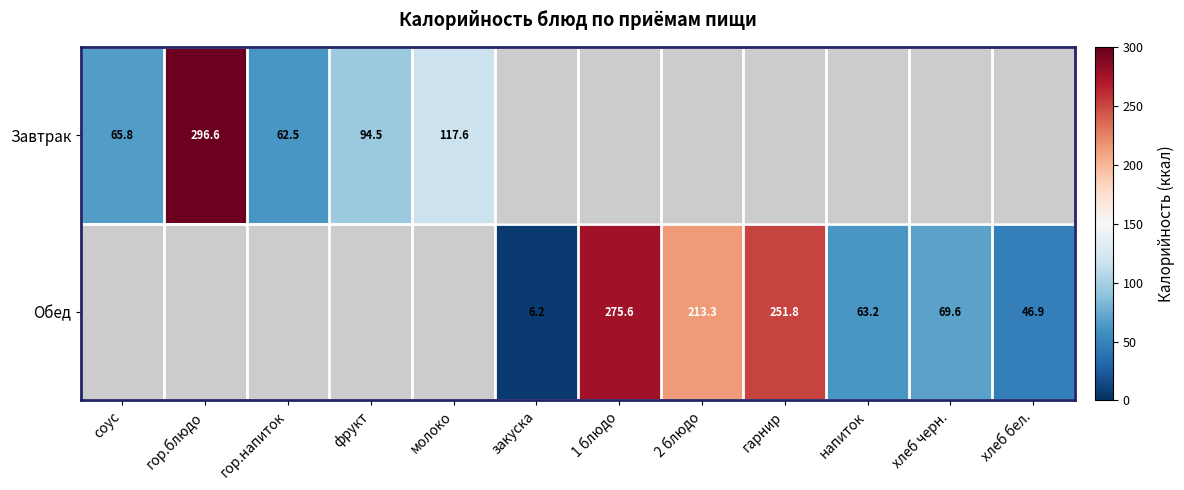

At which category does the chart reach its minimum across all series?

закуска